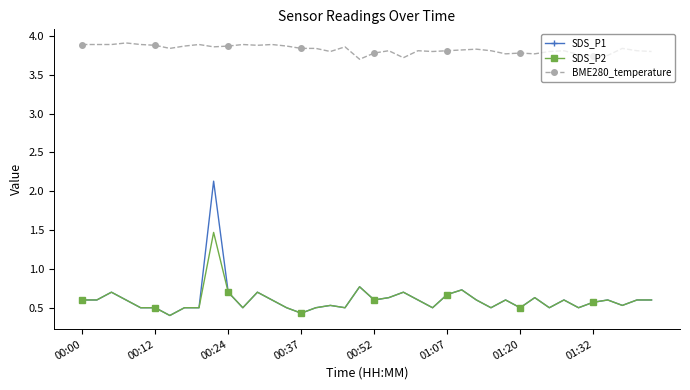

What is the value of the SDS_P2 point at the 10th from the left?

1.5